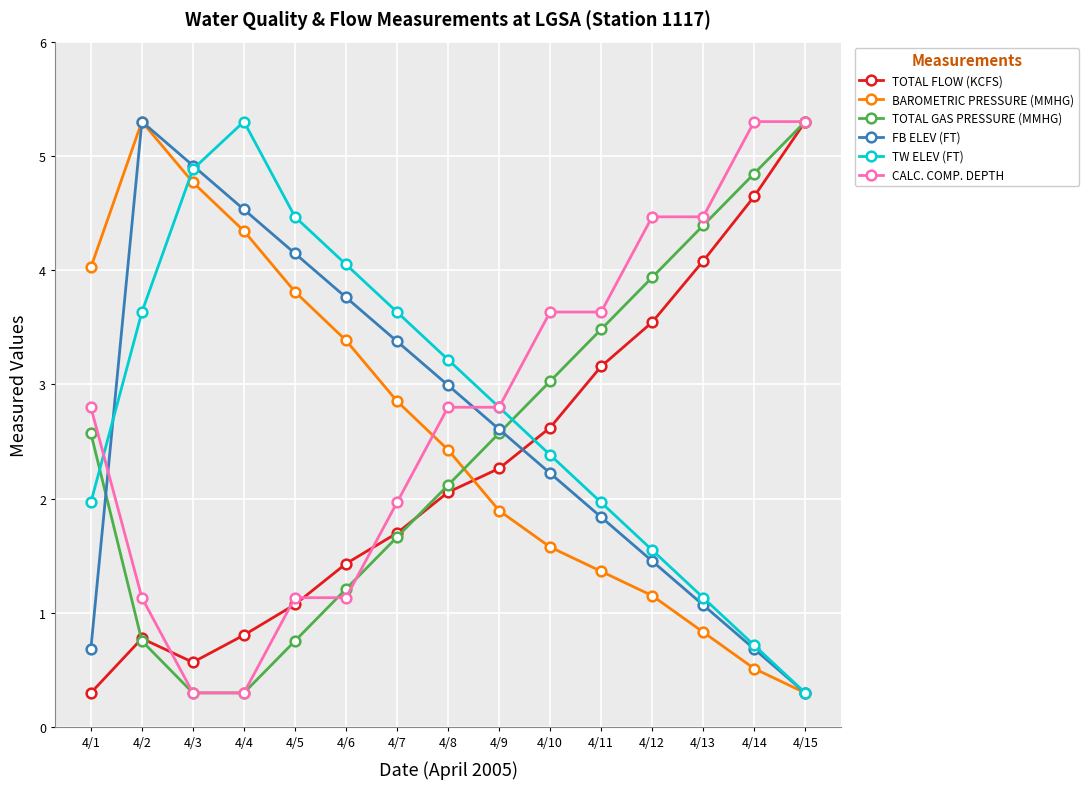

What is the value of the FB ELEV (FT) point at the 4th from the left?

4.5